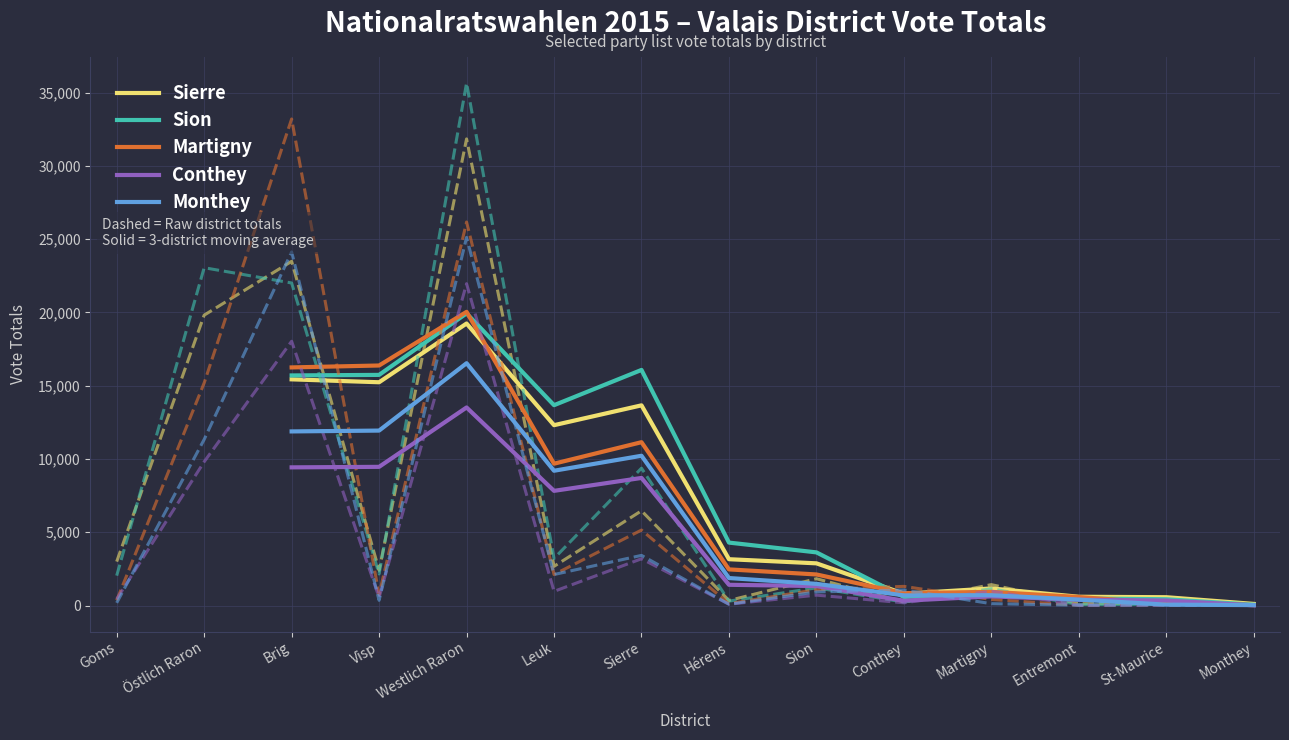

Is this an area chart (filled region under the line)?

No